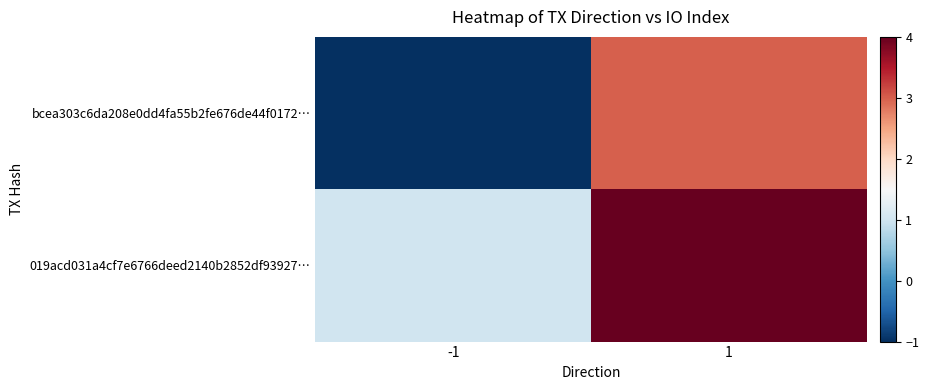

Which category has the lowest value across all series?

-1